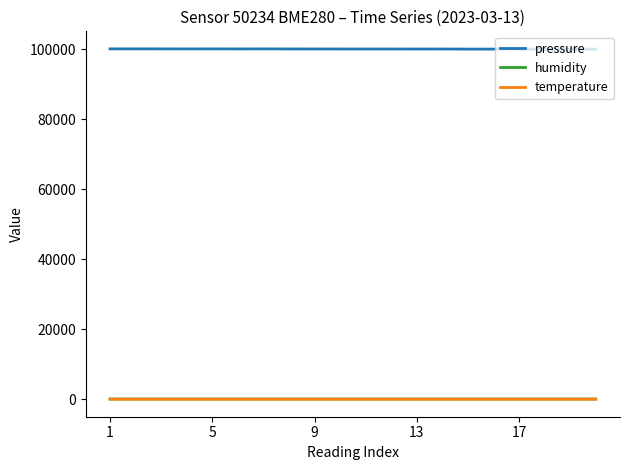

Which series has the largest total across all categories?

pressure